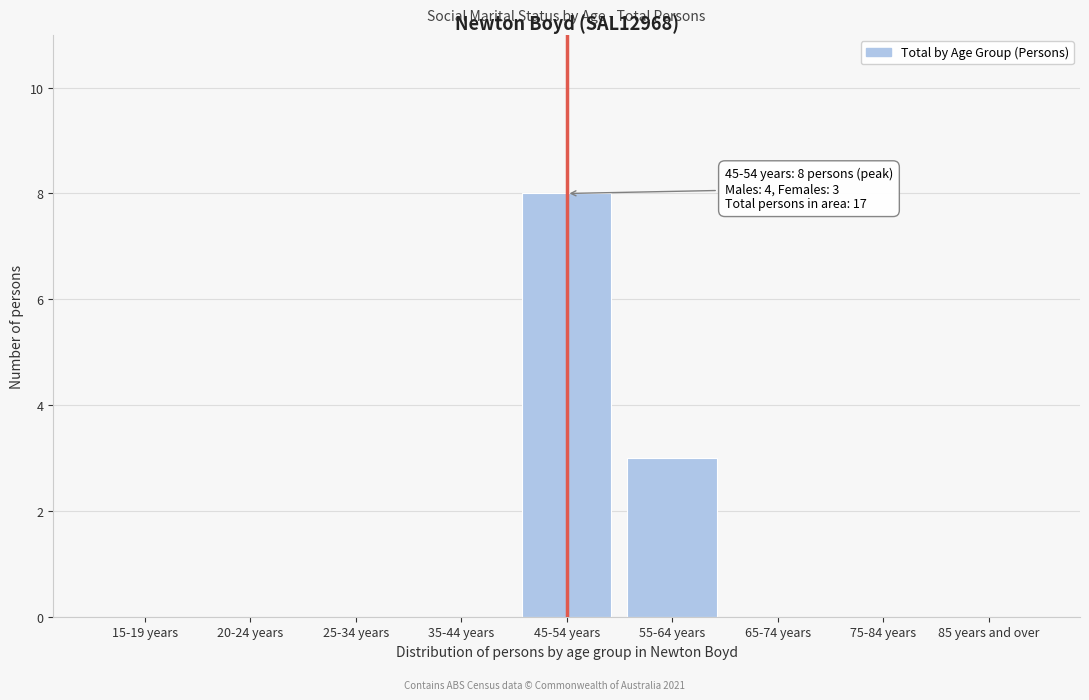

Reading left to right, what are all the values shown in this chart?

15-19 years=0	20-24 years=0	25-34 years=0	35-44 years=0	45-54 years=8	55-64 years=3	65-74 years=0	75-84 years=0	85 years and over=0